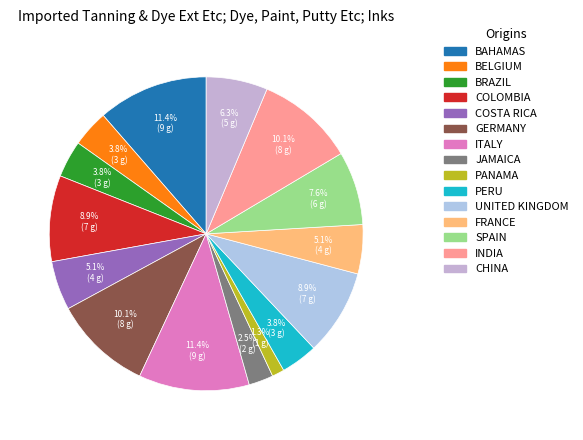

Count the number of slices in the pie.

15